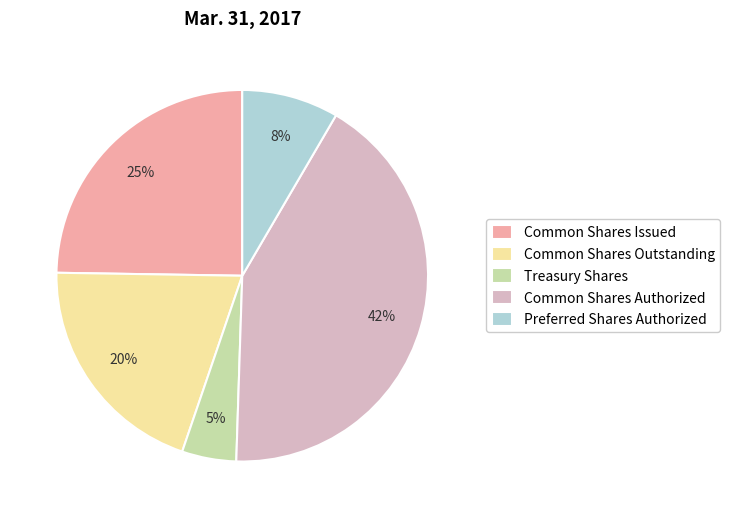

Rank the categories by value from lowest to highest.

Treasury Shares, Preferred Shares Authorized, Common Shares Outstanding, Common Shares Issued, Common Shares Authorized